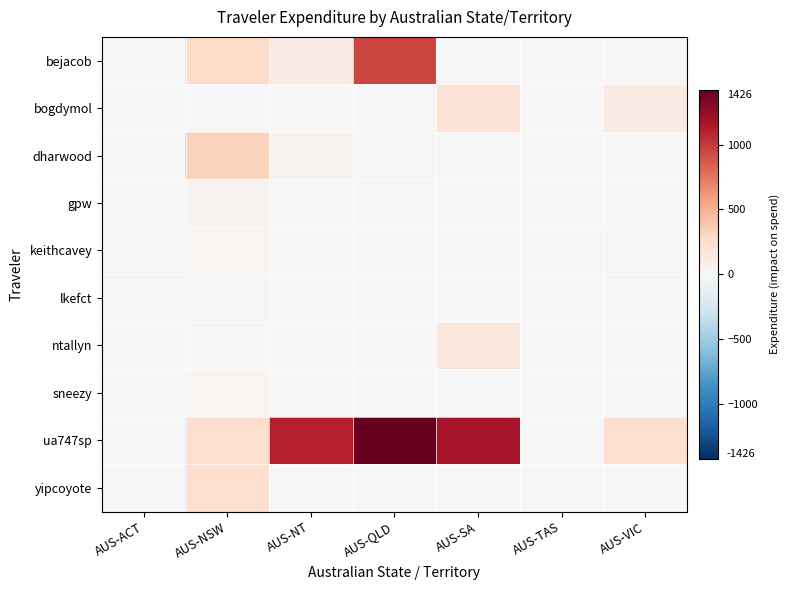

Reading left to right, transcribe all the data shown in this chart.

bejacob: AUS-ACT=0.0	AUS-NSW=274.1	AUS-NT=113.3	AUS-QLD=949.6	AUS-SA=0.0	AUS-TAS=0.0	AUS-VIC=0.0
bogdymol: AUS-ACT=0.0	AUS-NSW=0.0	AUS-NT=0.0	AUS-QLD=0.0	AUS-SA=201.2	AUS-TAS=0.0	AUS-VIC=122.4
dharwood: AUS-ACT=0.0	AUS-NSW=329.5	AUS-NT=54.4	AUS-QLD=14.6	AUS-SA=0.0	AUS-TAS=0.0	AUS-VIC=0.0
gpw: AUS-ACT=0.0	AUS-NSW=37.4	AUS-NT=0.0	AUS-QLD=0.0	AUS-SA=0.0	AUS-TAS=0.0	AUS-VIC=0.0
keithcavey: AUS-ACT=11.3	AUS-NSW=25.0	AUS-NT=0.0	AUS-QLD=0.0	AUS-SA=0.0	AUS-TAS=0.0	AUS-VIC=20.1
lkefct: AUS-ACT=0.0	AUS-NSW=18.8	AUS-NT=0.0	AUS-QLD=0.0	AUS-SA=0.0	AUS-TAS=0.0	AUS-VIC=0.0
ntallyn: AUS-ACT=0.0	AUS-NSW=0.0	AUS-NT=0.0	AUS-QLD=0.0	AUS-SA=165.2	AUS-TAS=0.0	AUS-VIC=0.0
sneezy: AUS-ACT=0.0	AUS-NSW=31.3	AUS-NT=0.0	AUS-QLD=0.0	AUS-SA=0.0	AUS-TAS=0.0	AUS-VIC=0.0
ua747sp: AUS-ACT=8.0	AUS-NSW=223.3	AUS-NT=1113.2	AUS-QLD=1425.6	AUS-SA=1170.8	AUS-TAS=0.0	AUS-VIC=243.2
yipcoyote: AUS-ACT=0.0	AUS-NSW=241.1	AUS-NT=0.0	AUS-QLD=0.0	AUS-SA=0.0	AUS-TAS=0.0	AUS-VIC=0.0